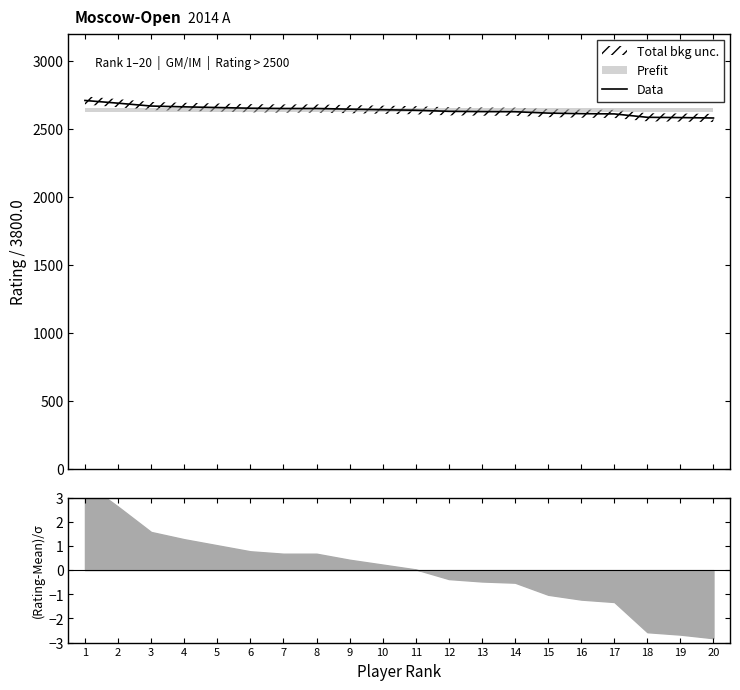

True or false: the data has more than 0 interior local peaks.

False